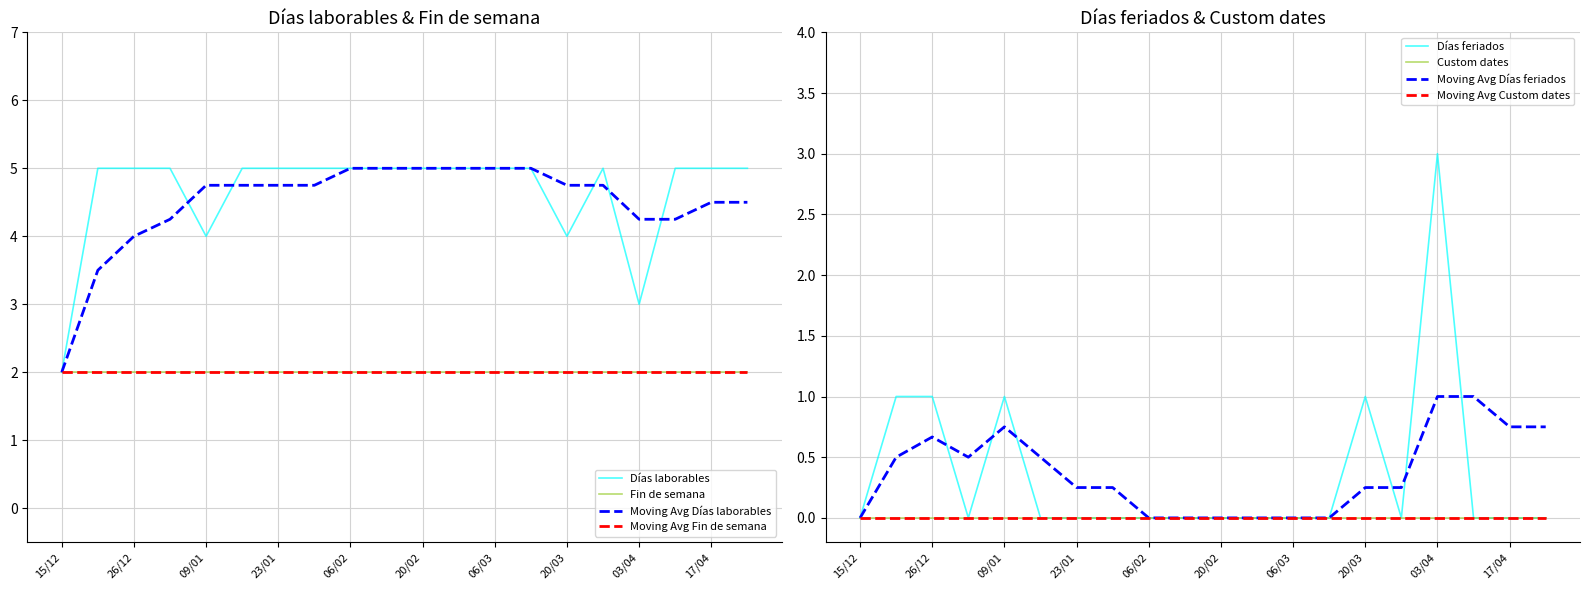

The value of Días laborables at 23/01 is 5. True or false?

True